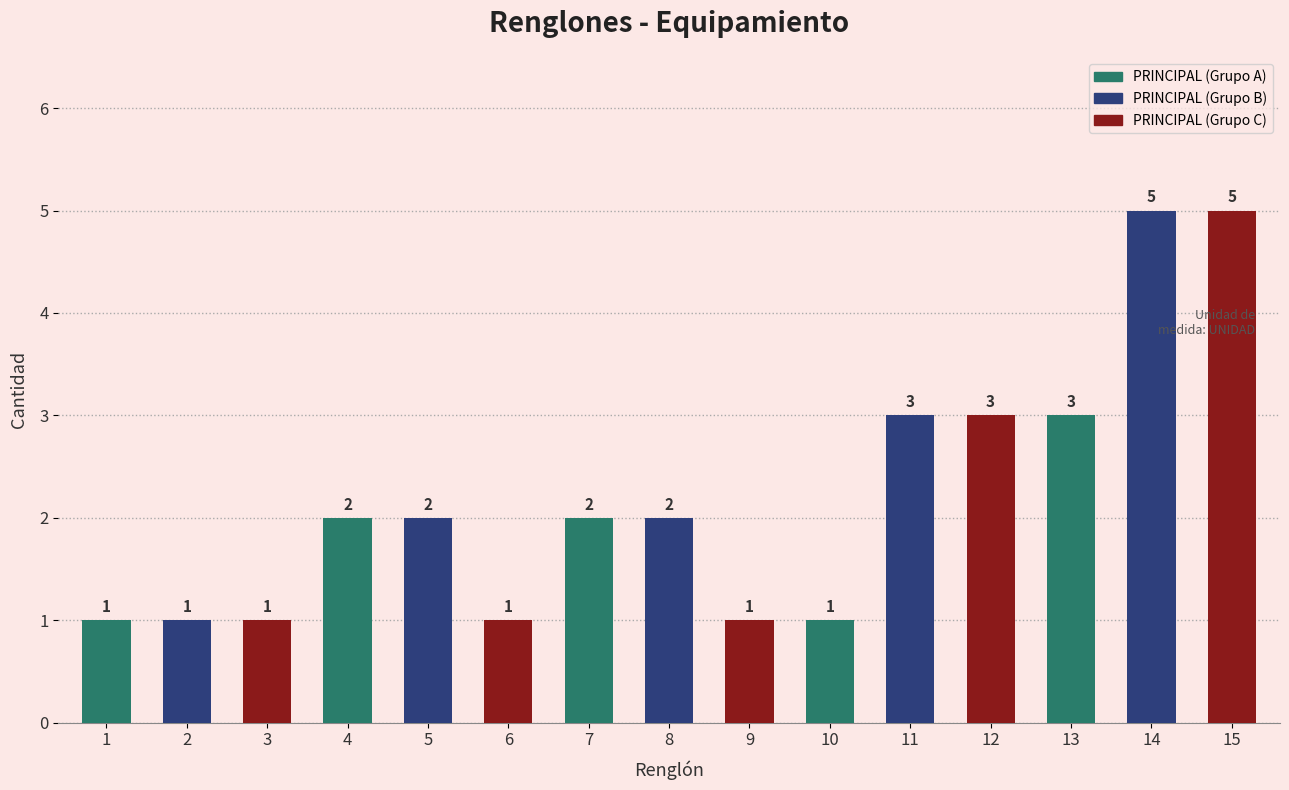

What is the ratio of the value at 9 to the value at 4?

0.5